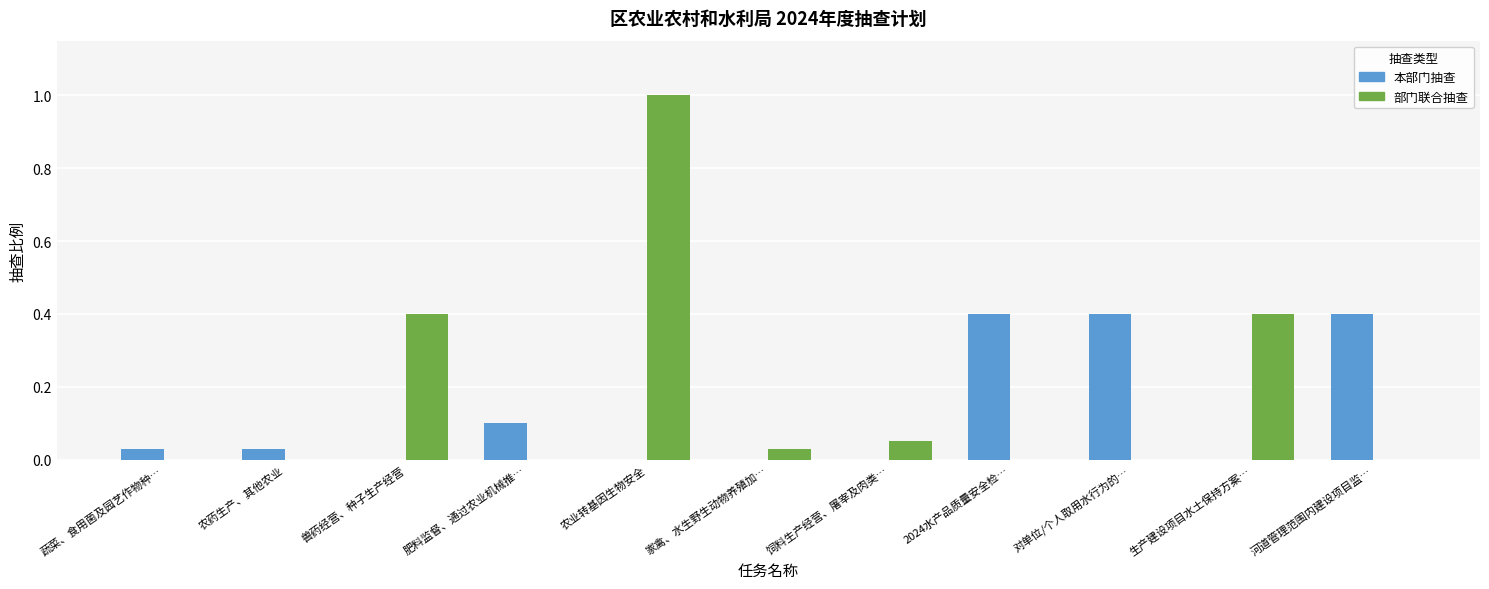

What is the highest value of the 部门联合抽查 series?

1.0